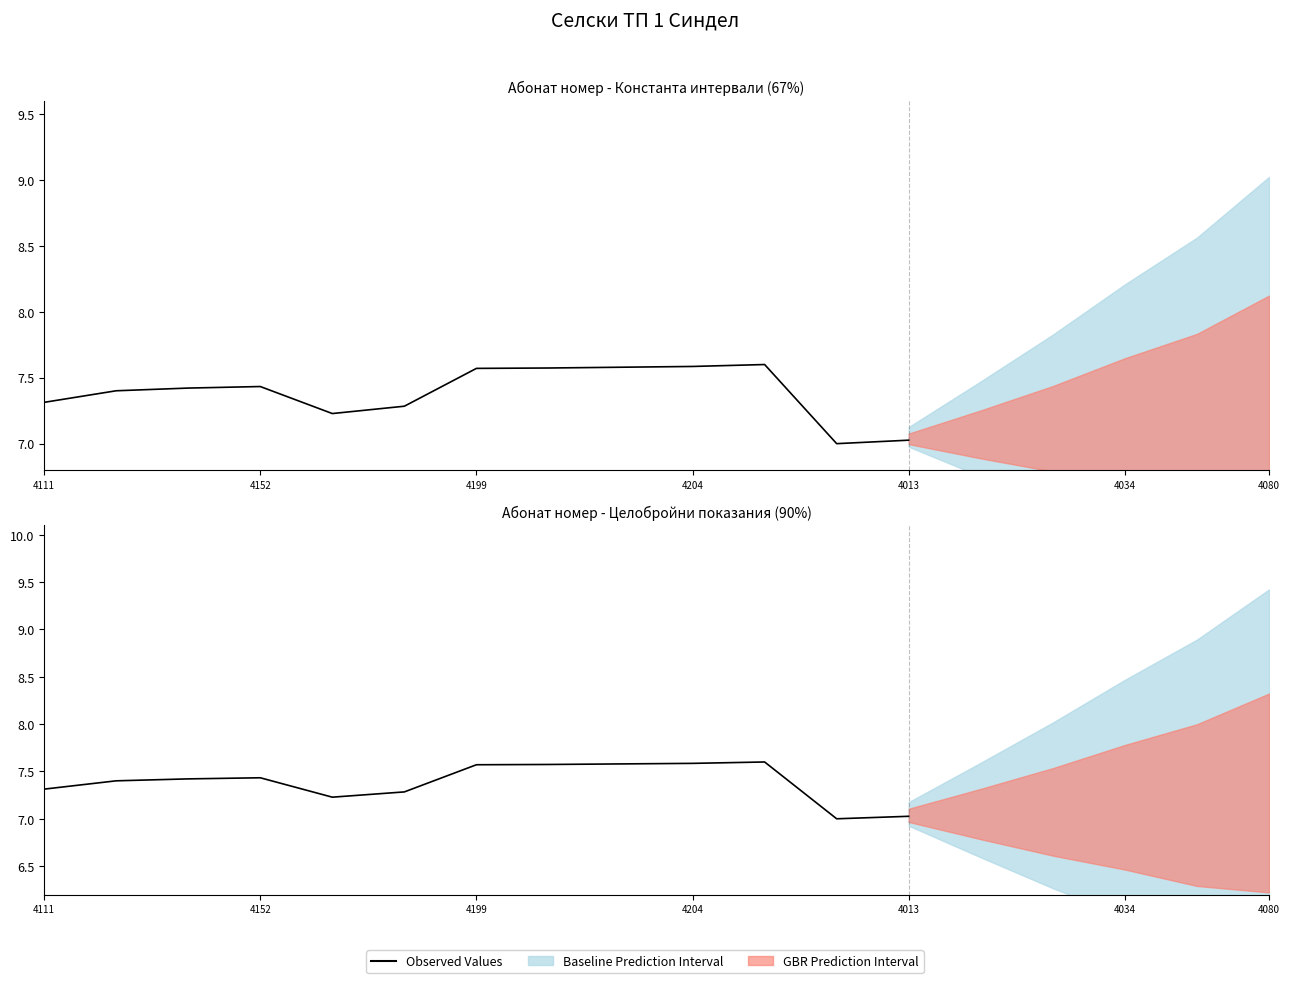

What is the label of the 4th point from the left?

4152